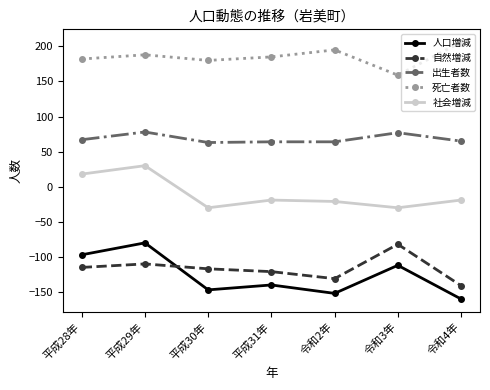

At which label does 社会増減 first exceed -19?

平成28年